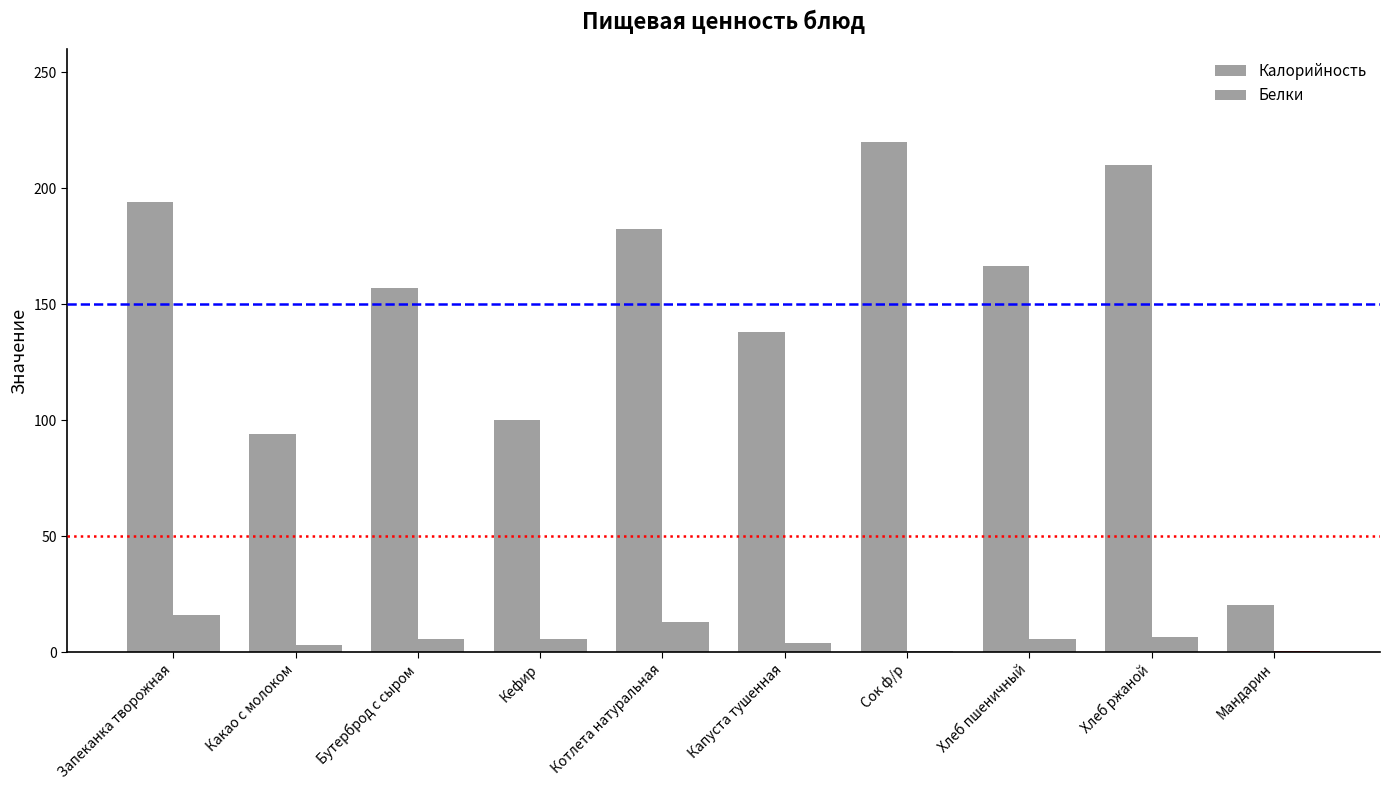

Which label corresponds to the smallest value in the chart?

Мандарин